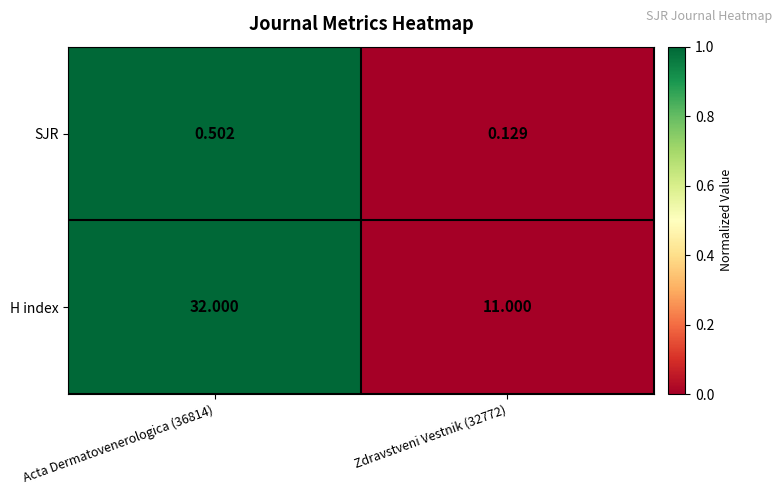

Rank the series at Zdravstveni Vestnik (32772) from highest to lowest value.

H index, SJR